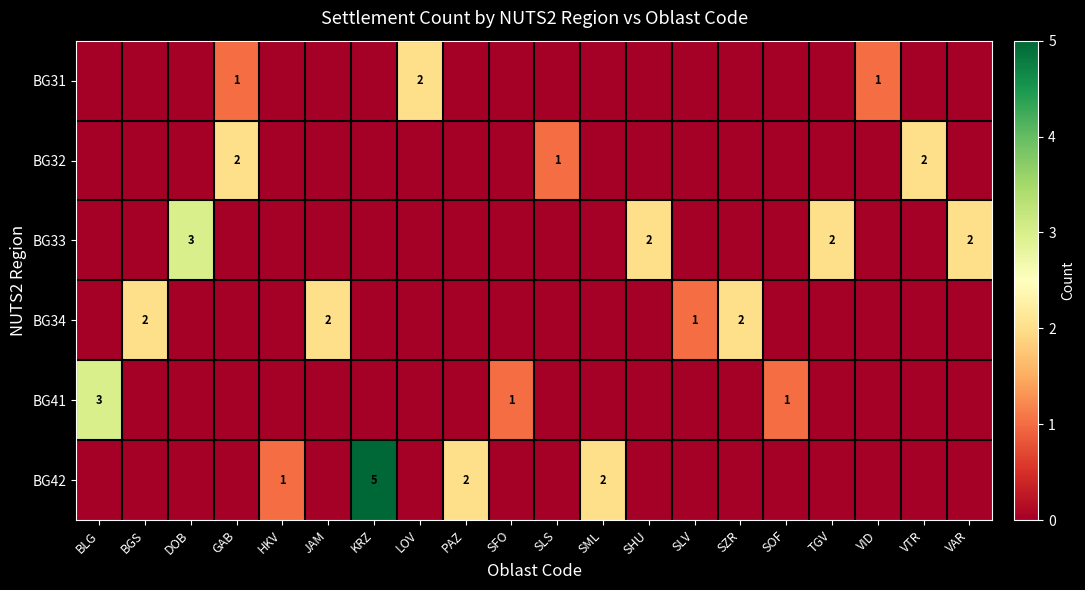

True or false: BG32 has a value of 1 at SLS.

True